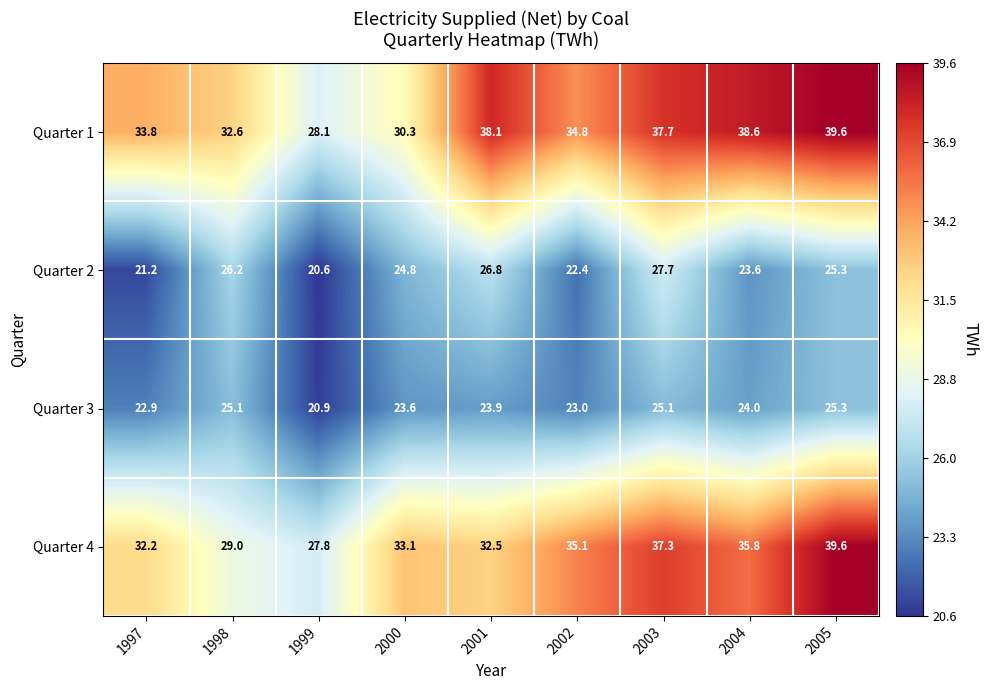

What is the difference between the highest and lowest values at 2001?

14.2